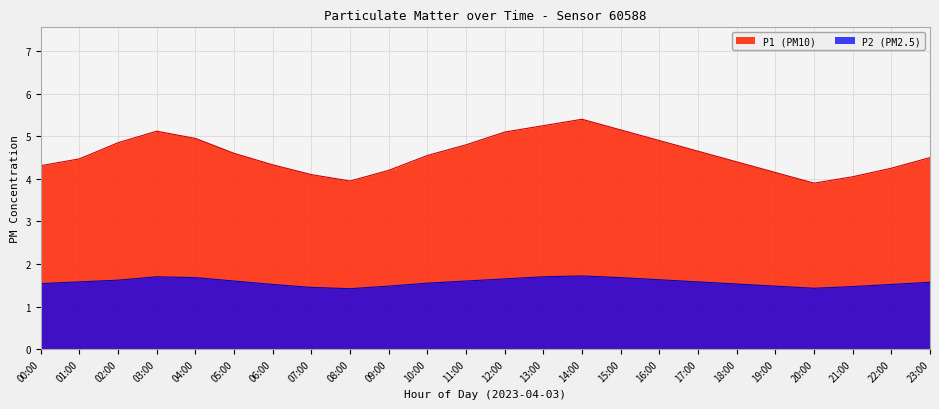

How many interior local valleys does the P2 series have?

2